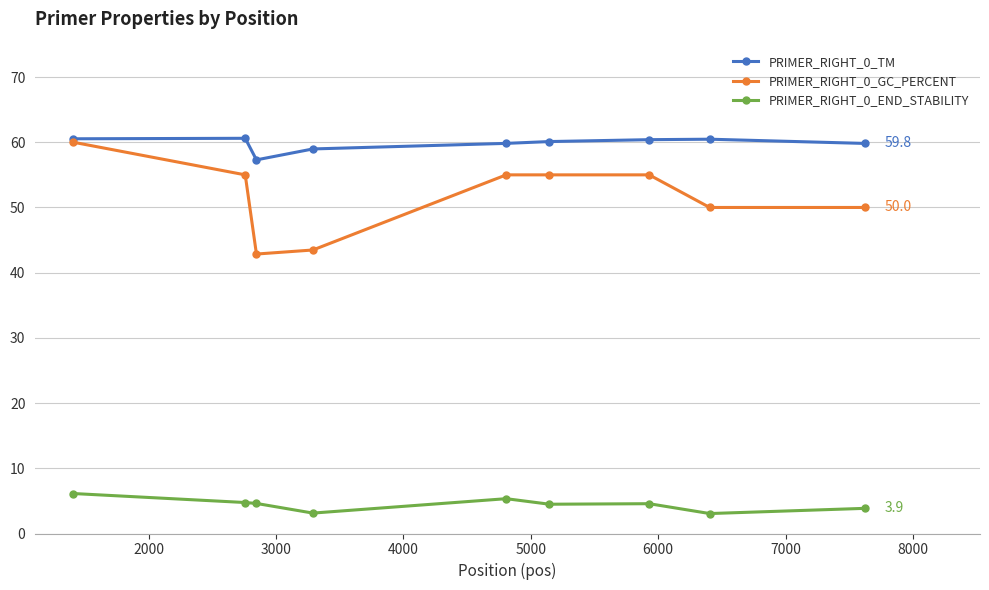

Does the chart display data point markers on the line(s)?

Yes